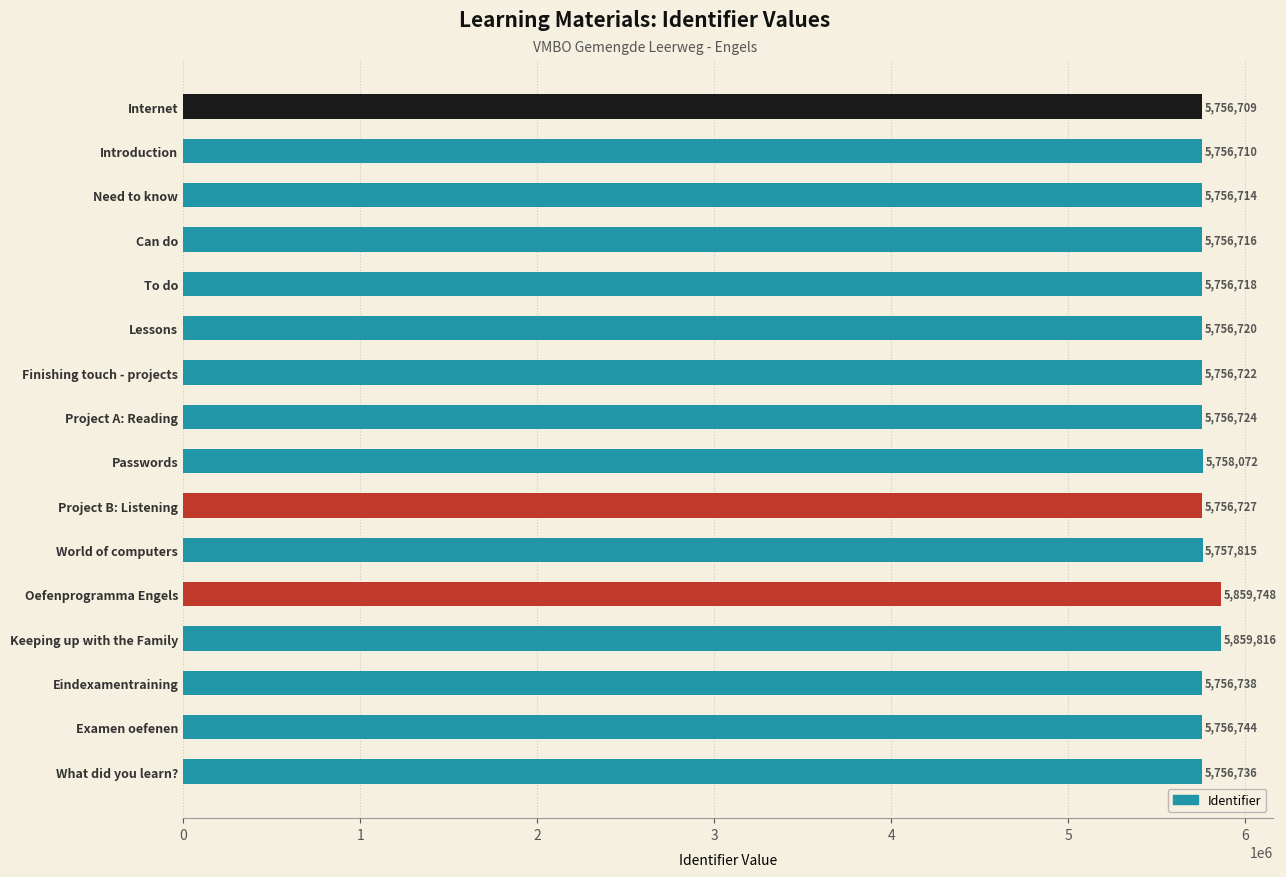

How many values are below 5756727?

8